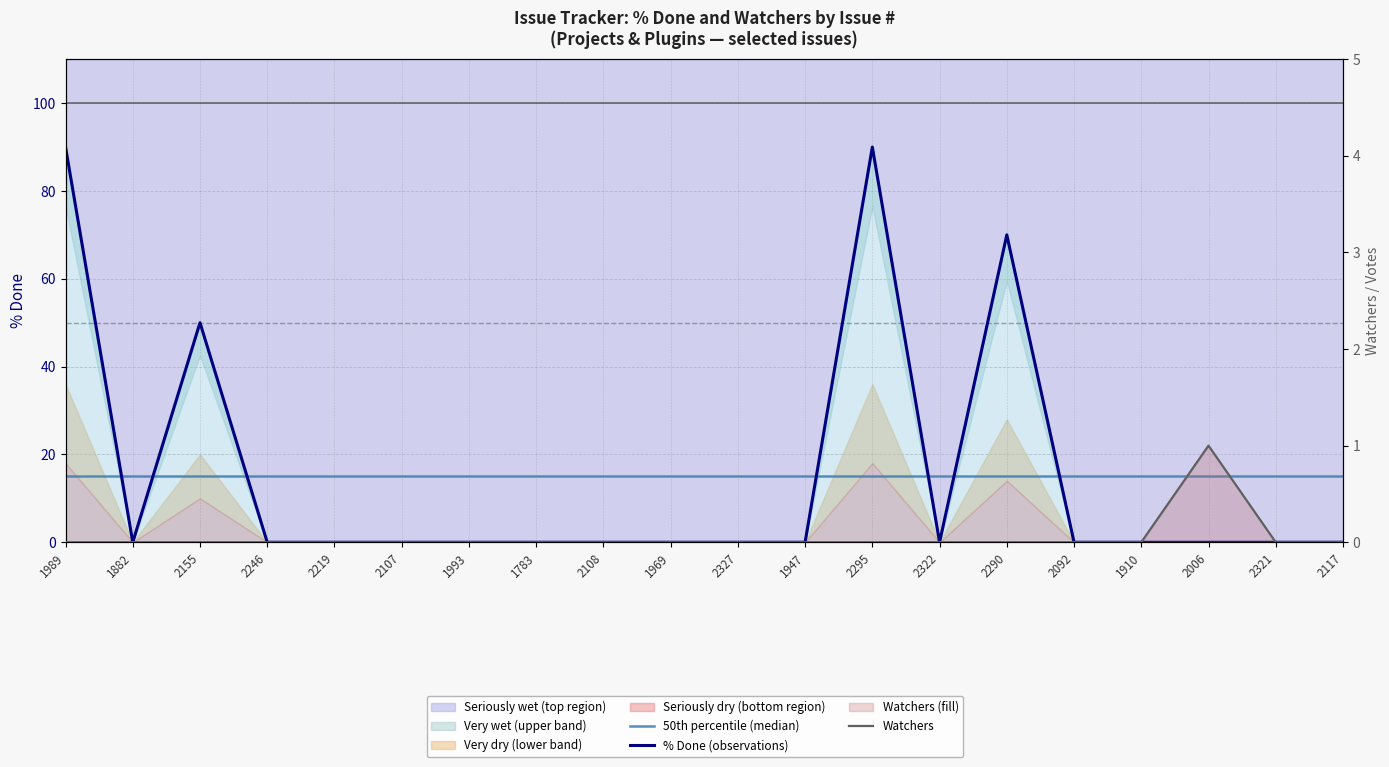

How many interior local peaks does the Watchers series have?

1